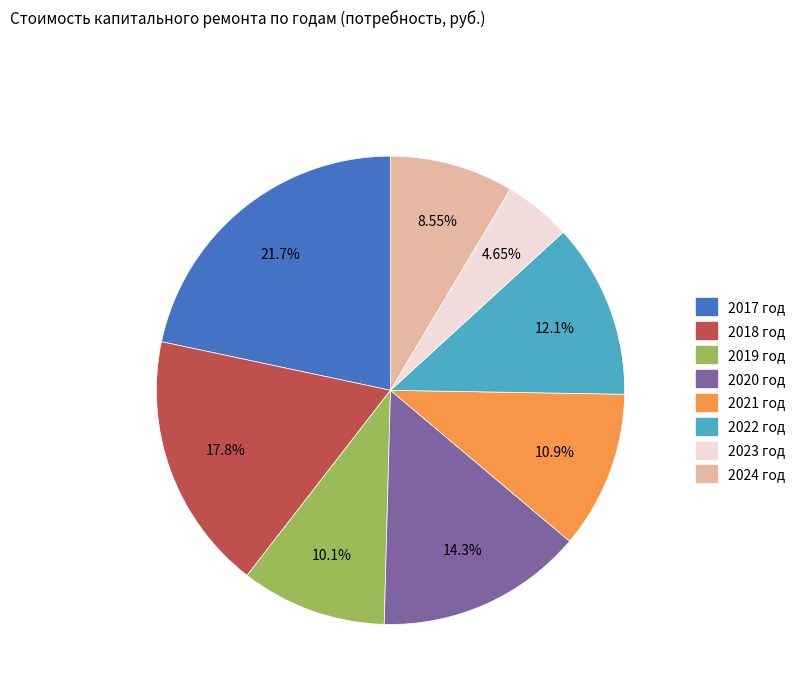

To the nearest percent, what is the difference between the largest and smallest slice percentages?

17%